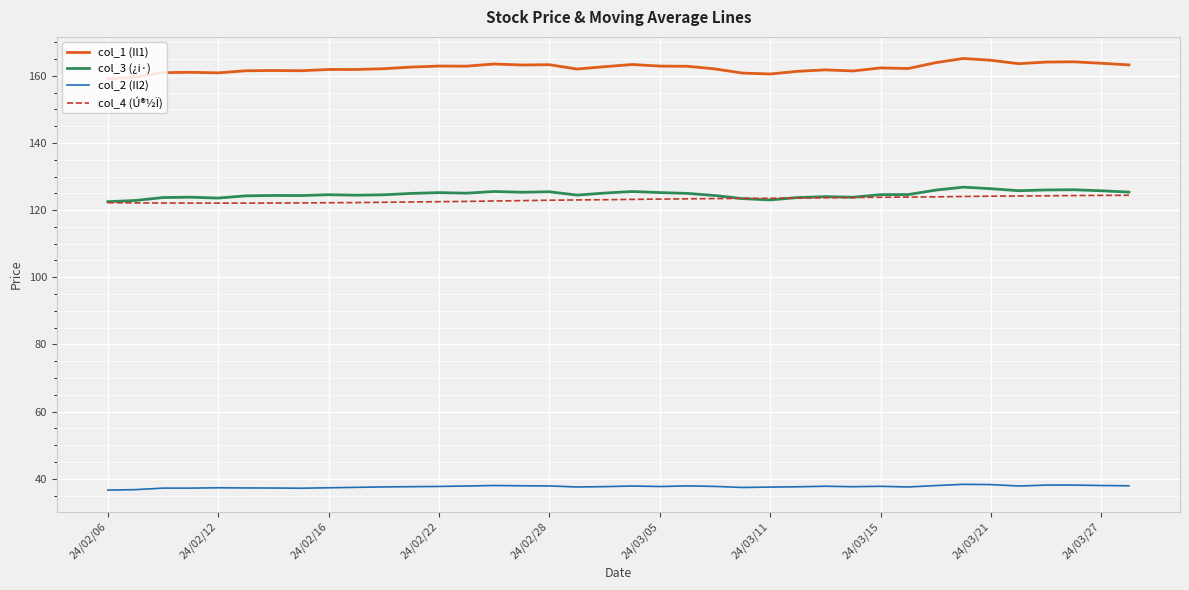

Which series has the largest range (max minus min)?

col_1 (Il1)